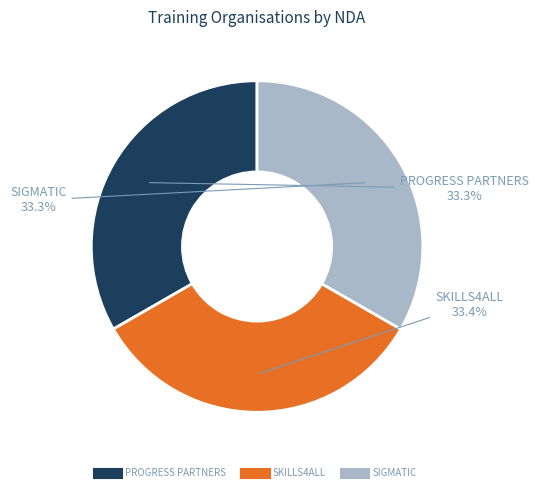

Is there a majority slice in this chart?

No